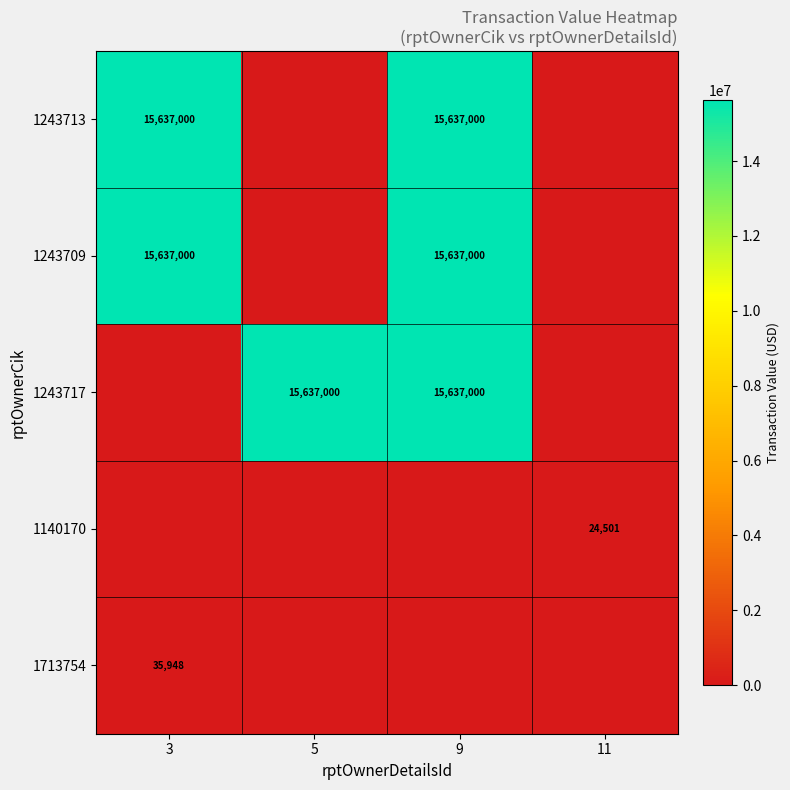

The value of 1243717 at 5 is 8626009. True or false?

False